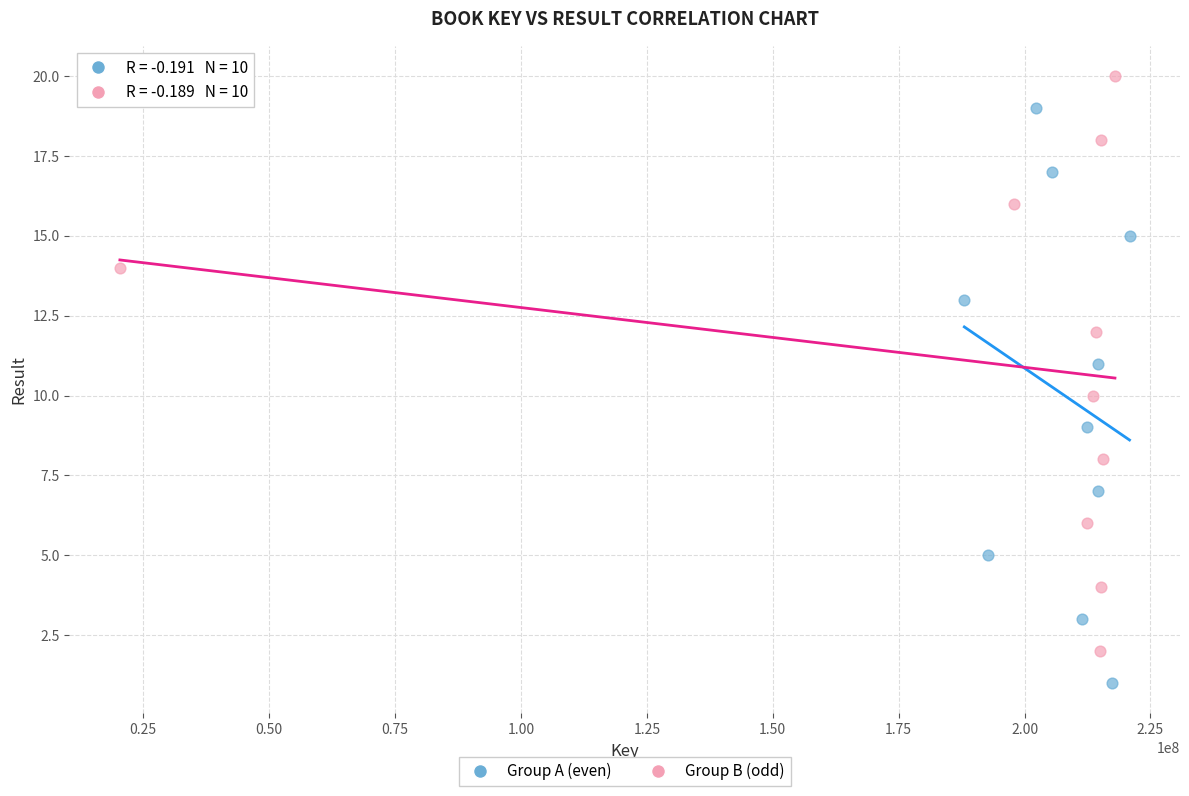

Which series reaches the maximum Y coordinate?

Group B (odd)